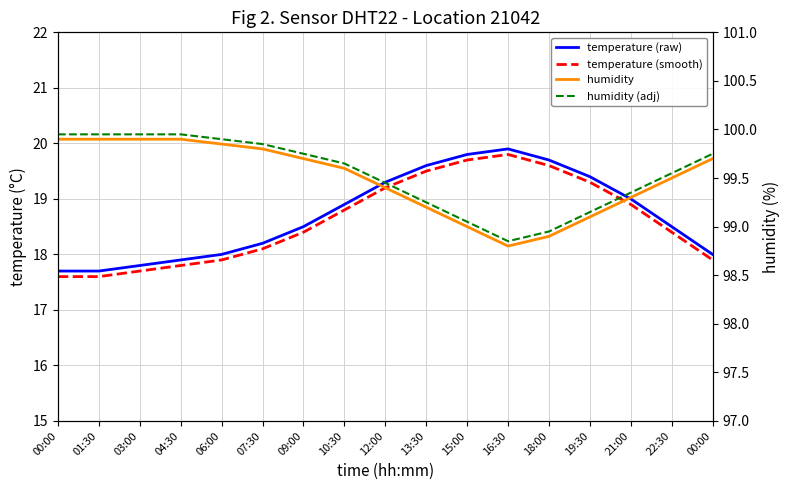

What is the total value across all series at 00:00?

235.2